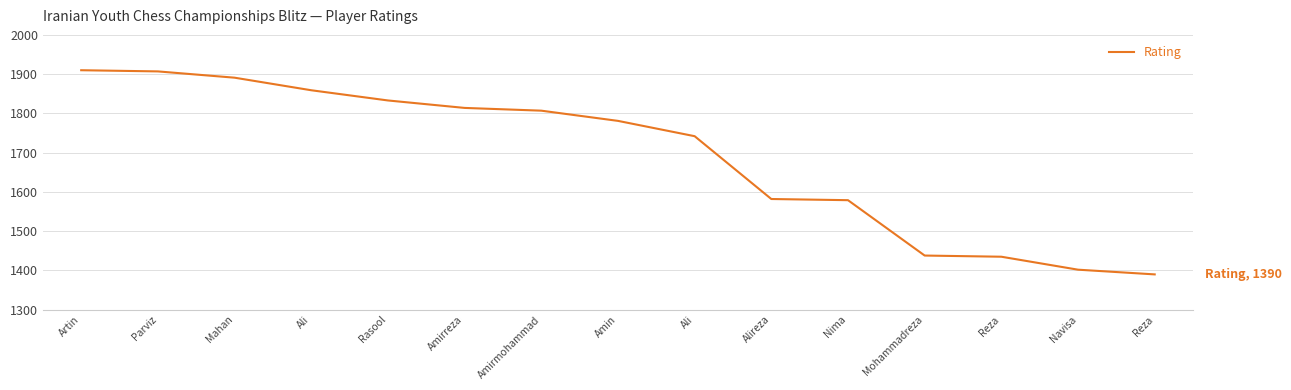

Which category has the lowest value across all series?

Reza